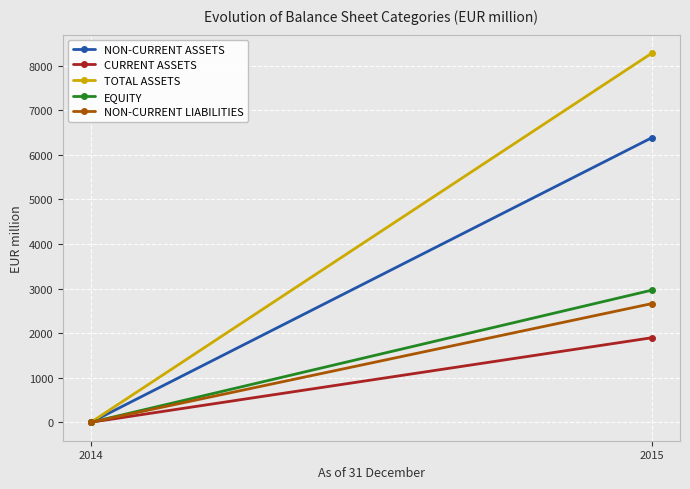

The EQUITY series shows 2965 at 2015. True or false?

True